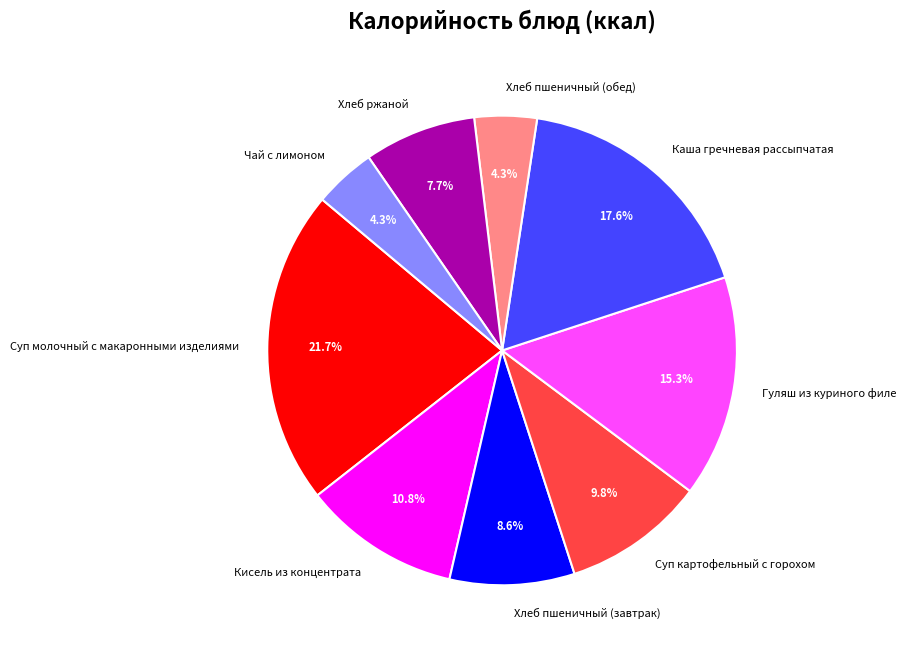

To the nearest percent, what portion does Хлеб пшеничный (обед) represent?

4%